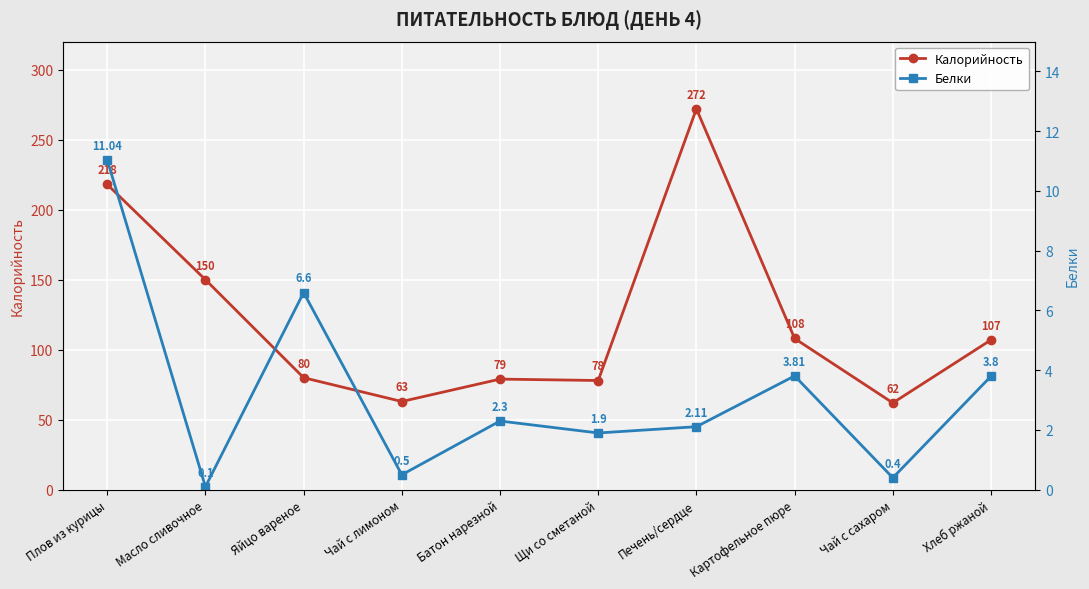

What is the highest value of the Белки series?

11.0